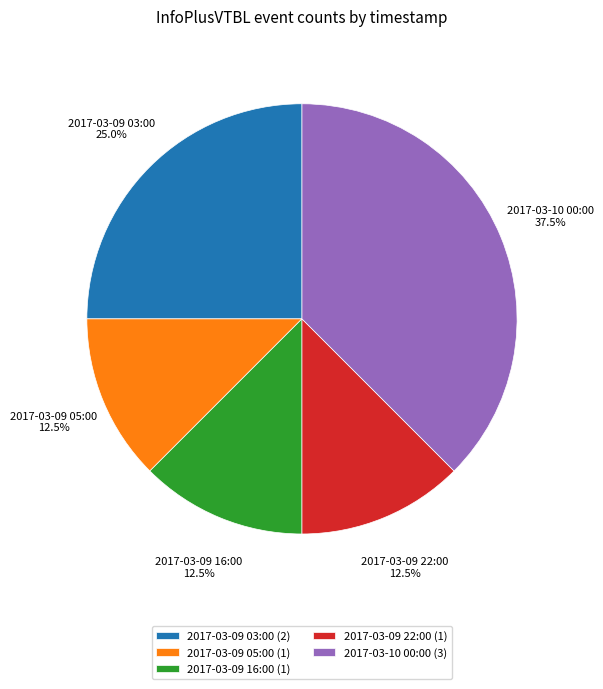

Which has a higher value, 2017-03-09 05:00 or 2017-03-09 03:00?

2017-03-09 03:00